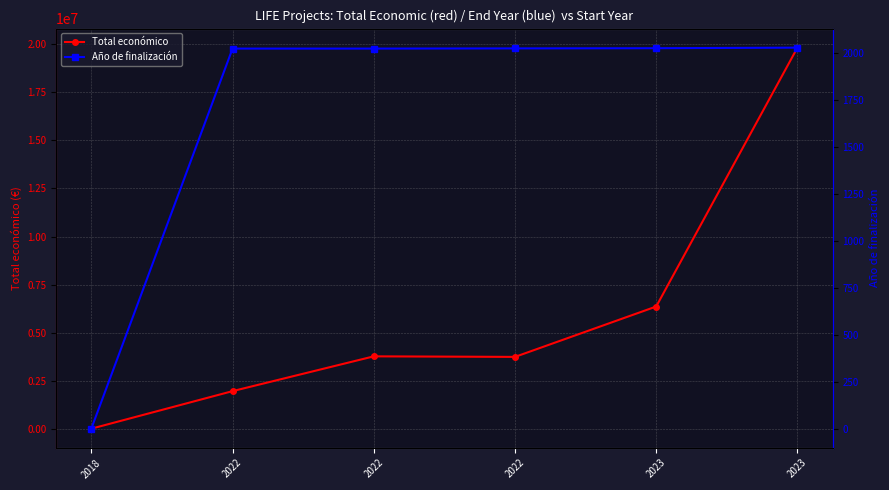

True or false: Total económico has more than 1 points higher than both neighbors.

False